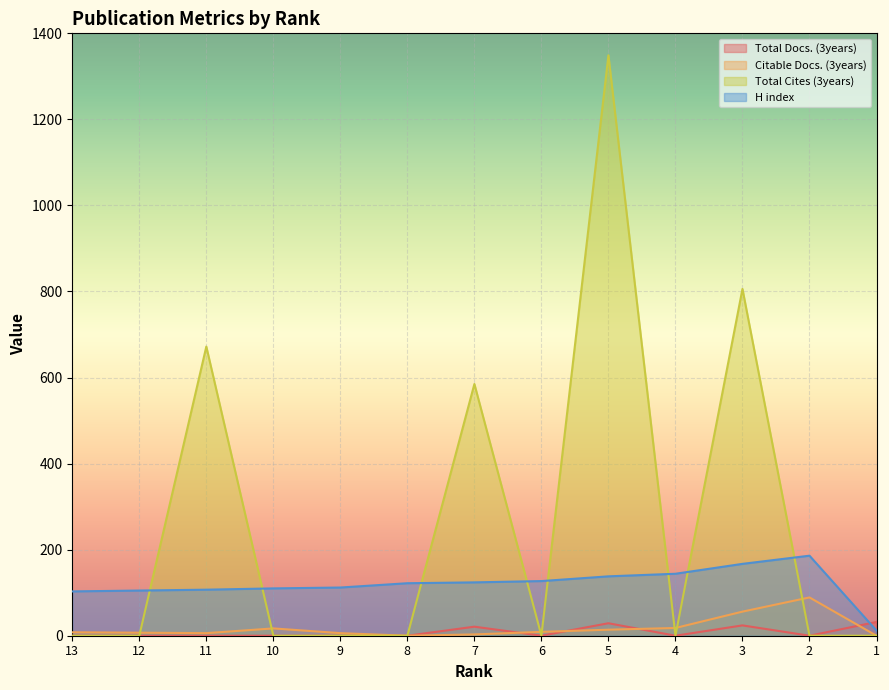

List the labels in order of Total Cites (3years) value, smallest first.

13, 12, 10, 9, 8, 6, 4, 2, 1, 7, 11, 3, 5